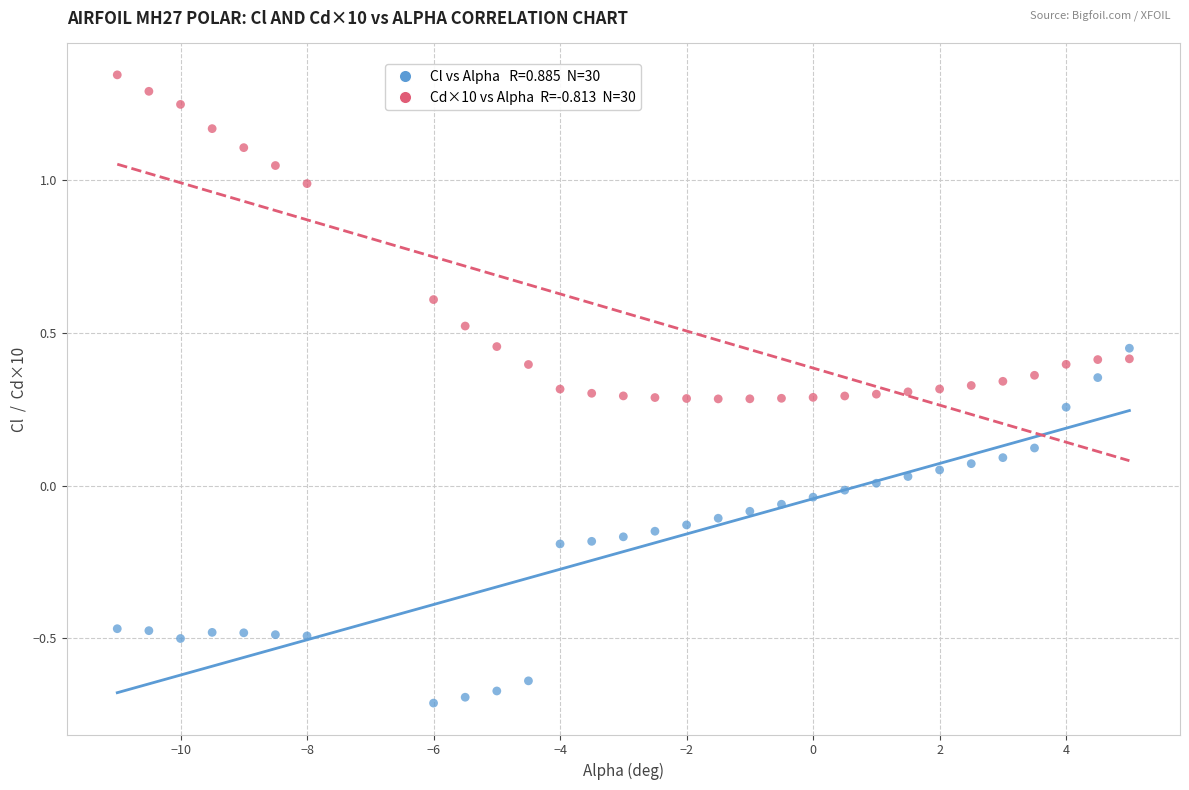

Across all data points, what is the range of Y values (max minus min)?

2.1